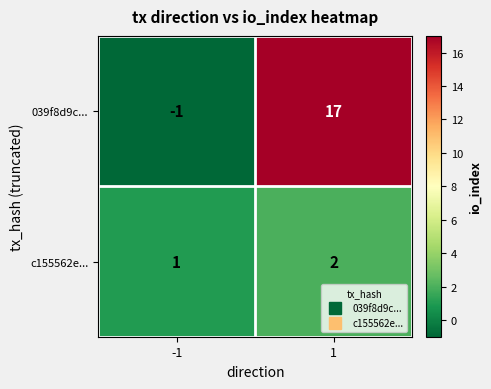

What is the sum of all 039f8d9c... values?

16